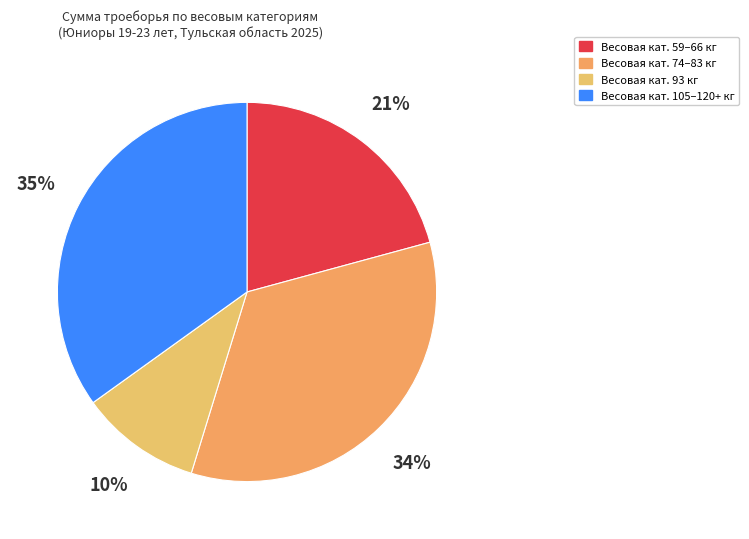

How many segments does this pie chart have?

4